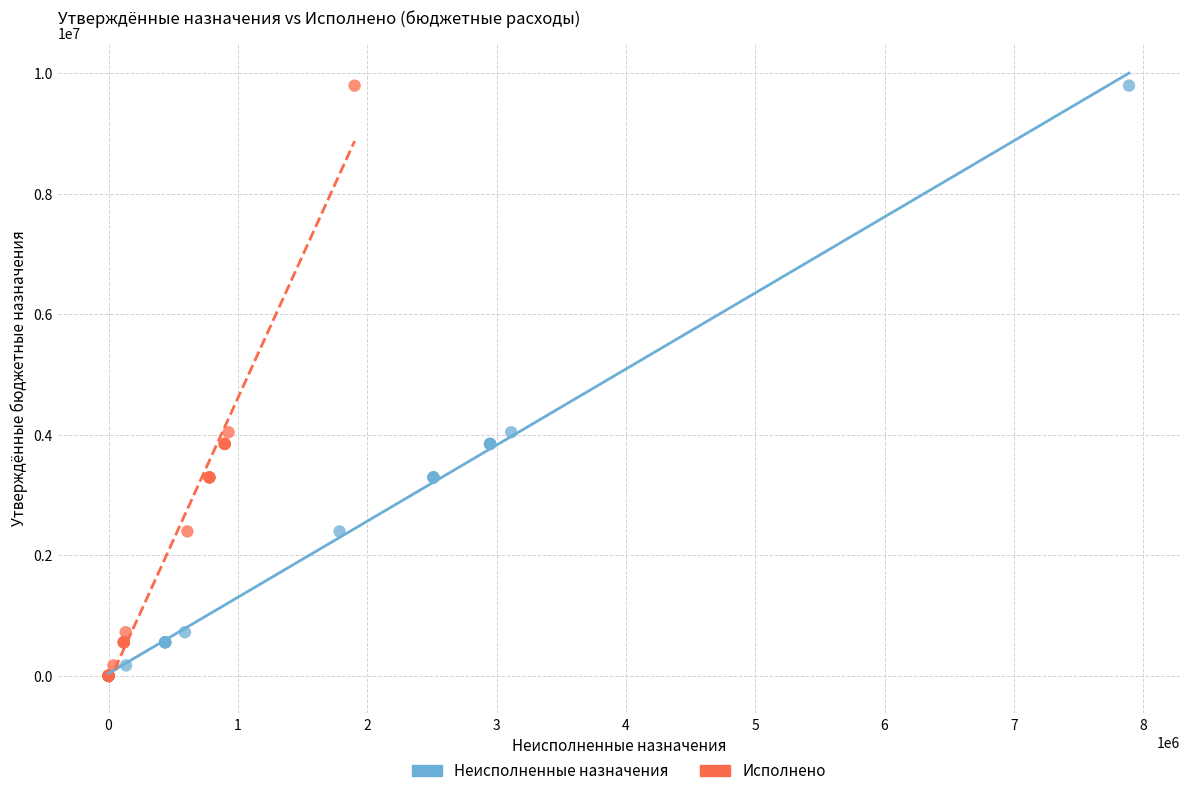

What are all the series names shown in the legend?

Неисполненные назначения, Исполнено